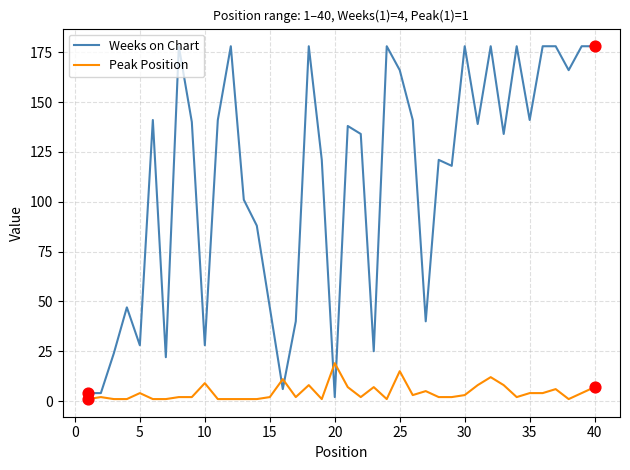

Which series has the widest spread of values?

Weeks on Chart